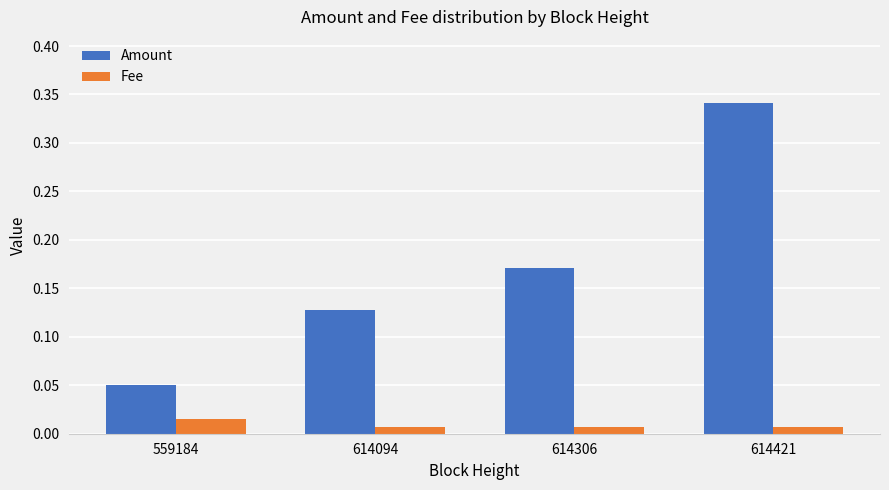

True or false: Amount has a value of 0.0 at 559184.

False